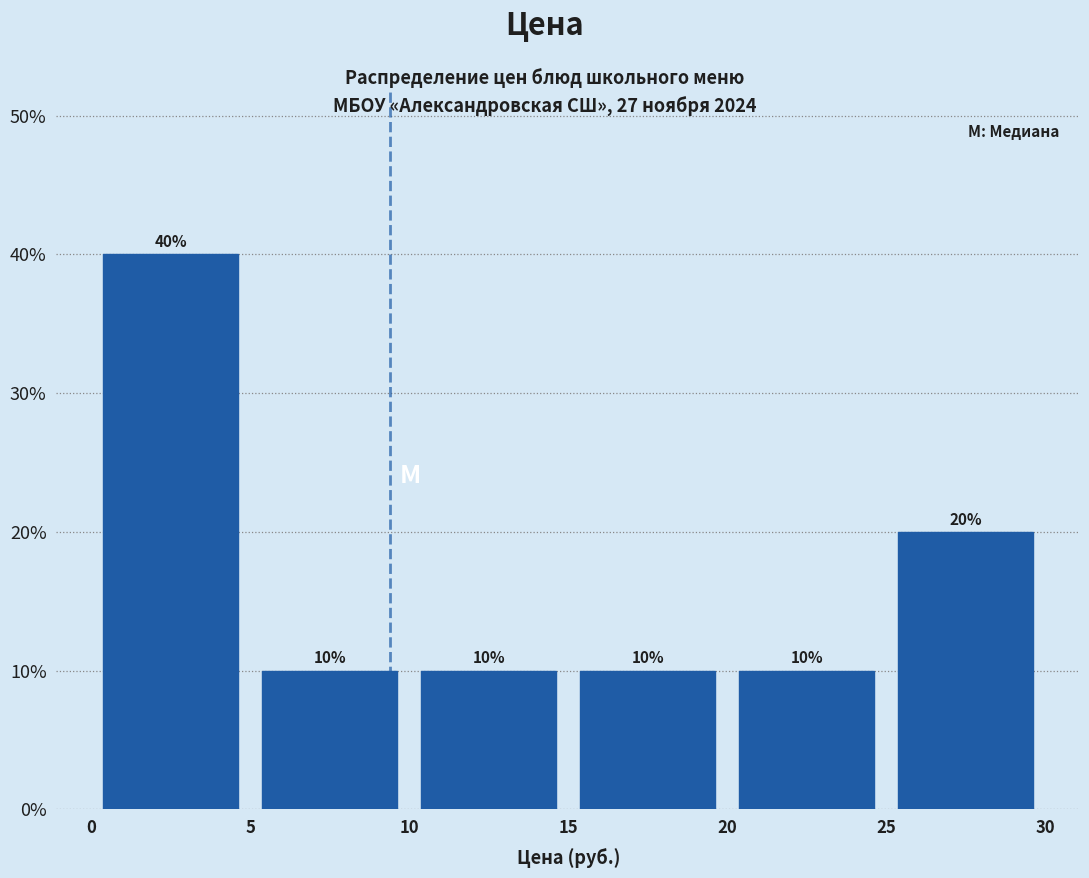

Reading left to right, list every bar in this chart as the range it spans on the x-axis followed by its height.

0 to 5: 40
5 to 10: 10
10 to 15: 10
15 to 20: 10
20 to 25: 10
25 to 30: 20